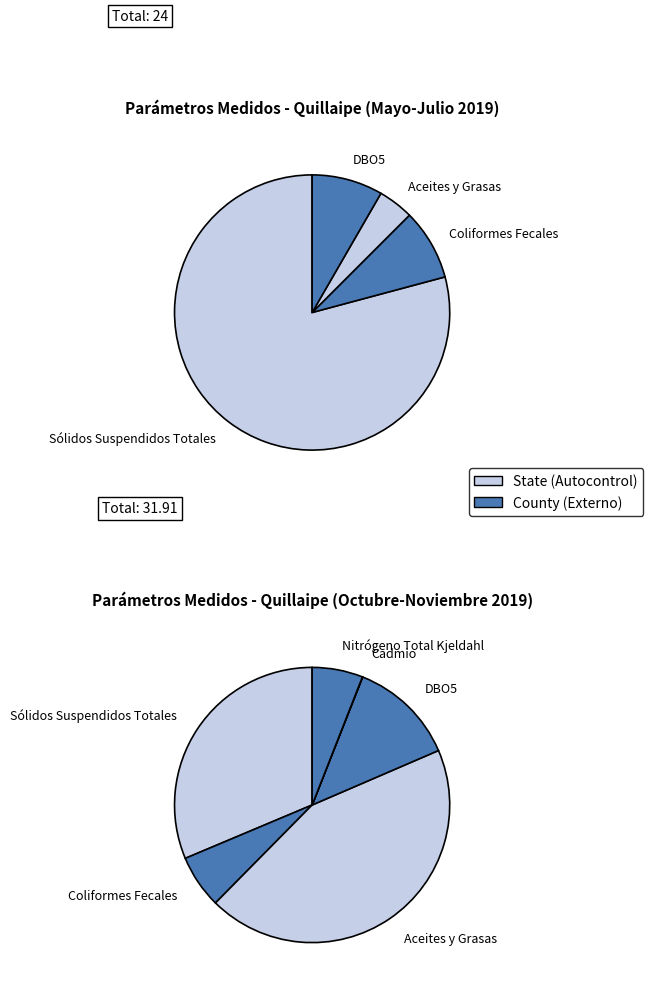

How many slices are in this pie chart?

7